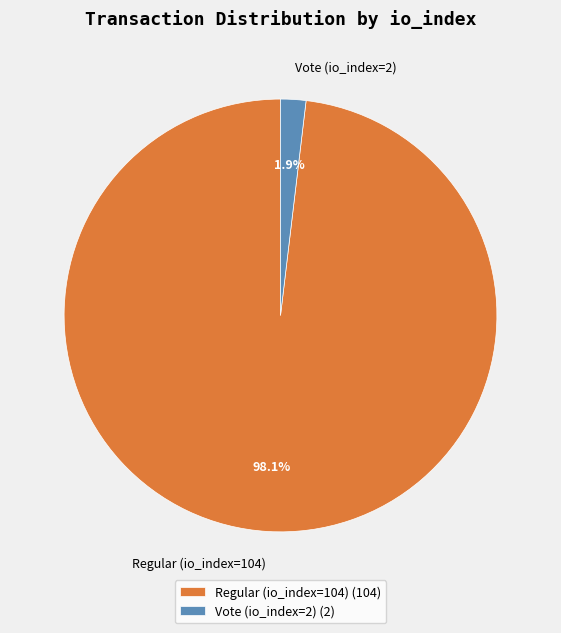

To the nearest percent, what portion does Vote (io_index=2) represent?

2%